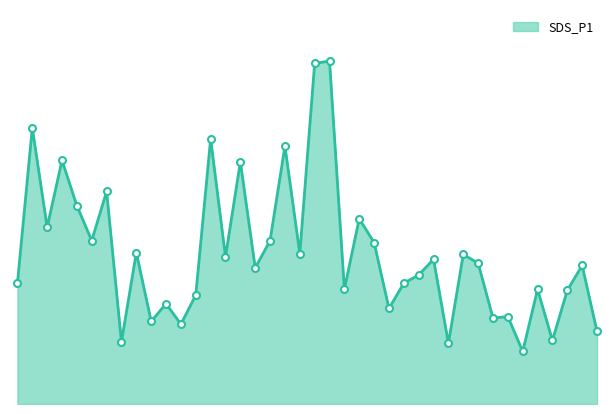

At which category does the chart reach its peak across all series?

21